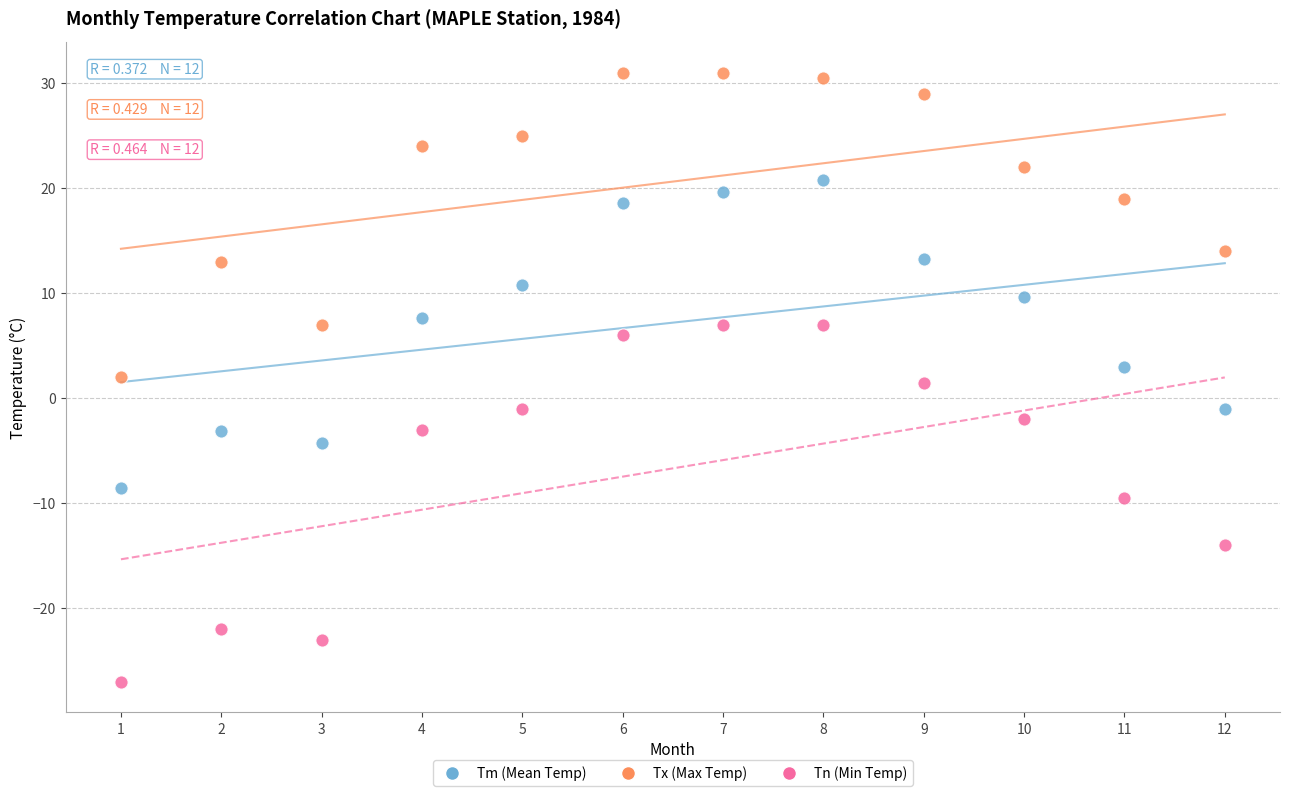

What is the X range (max minus min) for the scatter plot?

11.0